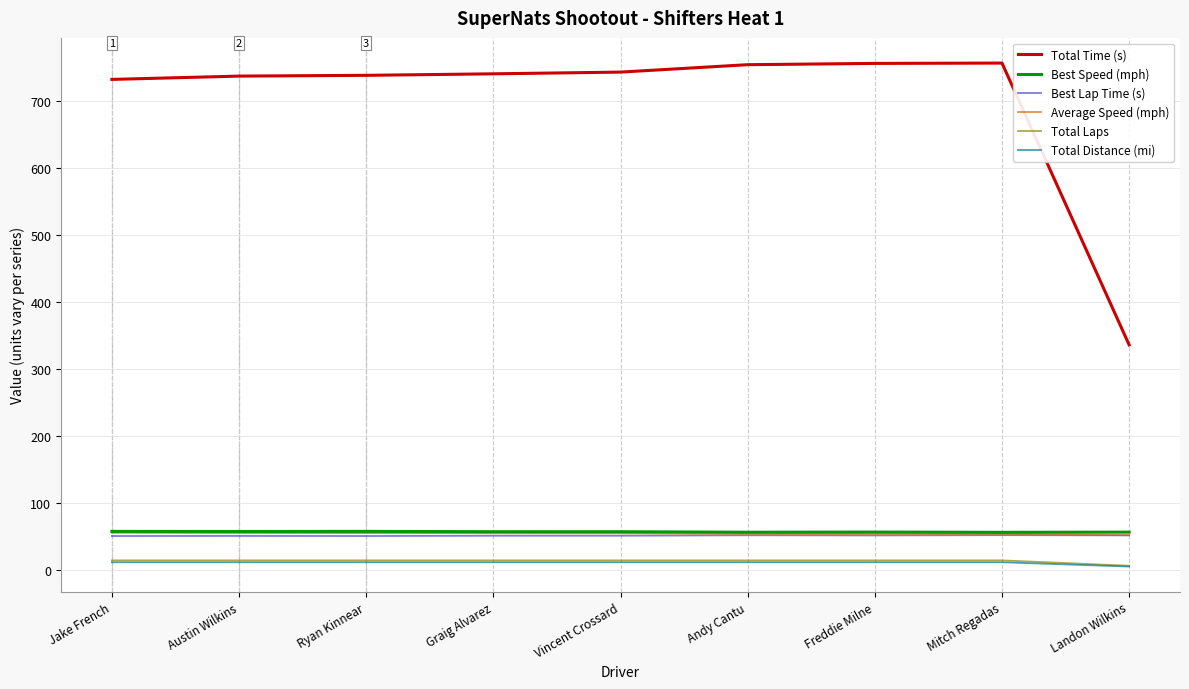

Which series has the largest range (max minus min)?

Total Time (s)